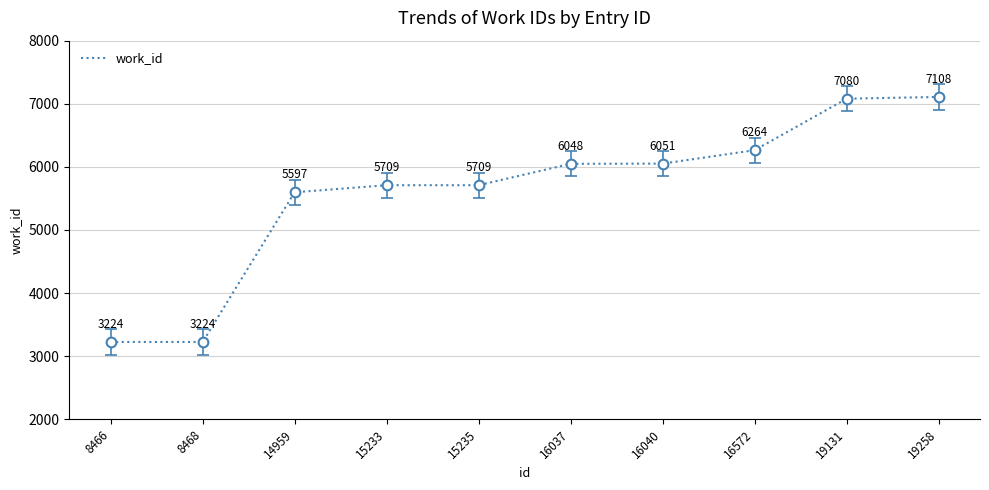

Which label corresponds to the largest value in the chart?

19258